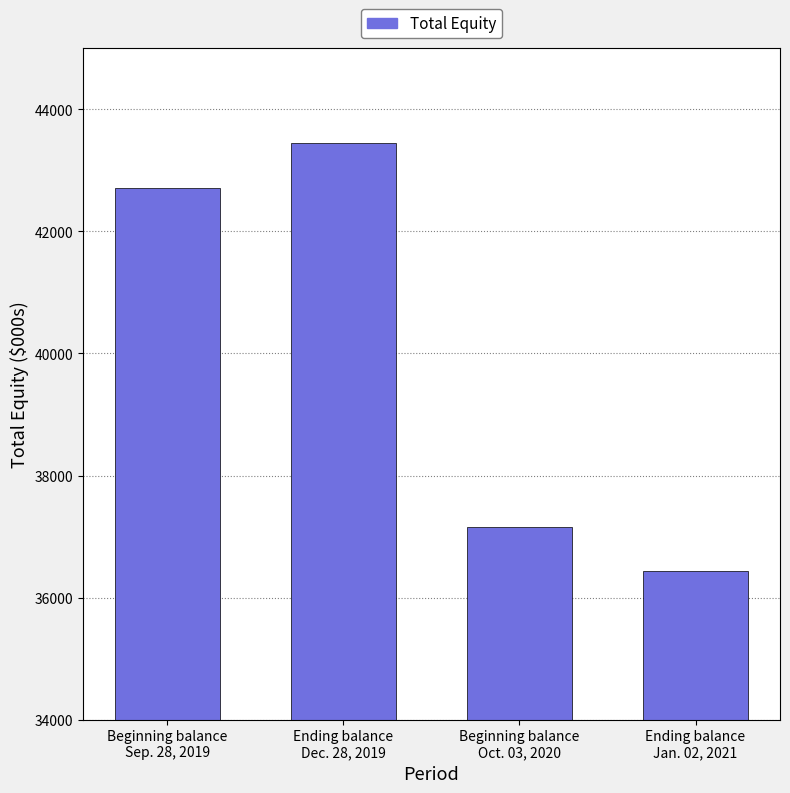

Count the number of categories in the chart.

4